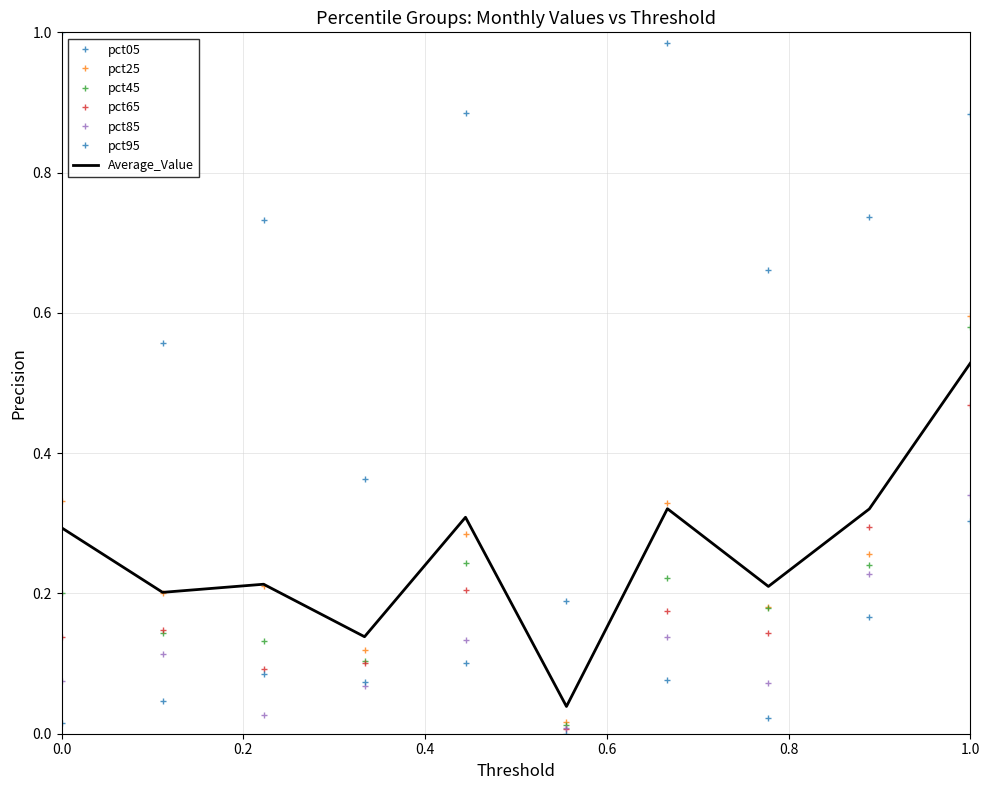

True or false: pct85 and pct45 intersect in this chart.

False